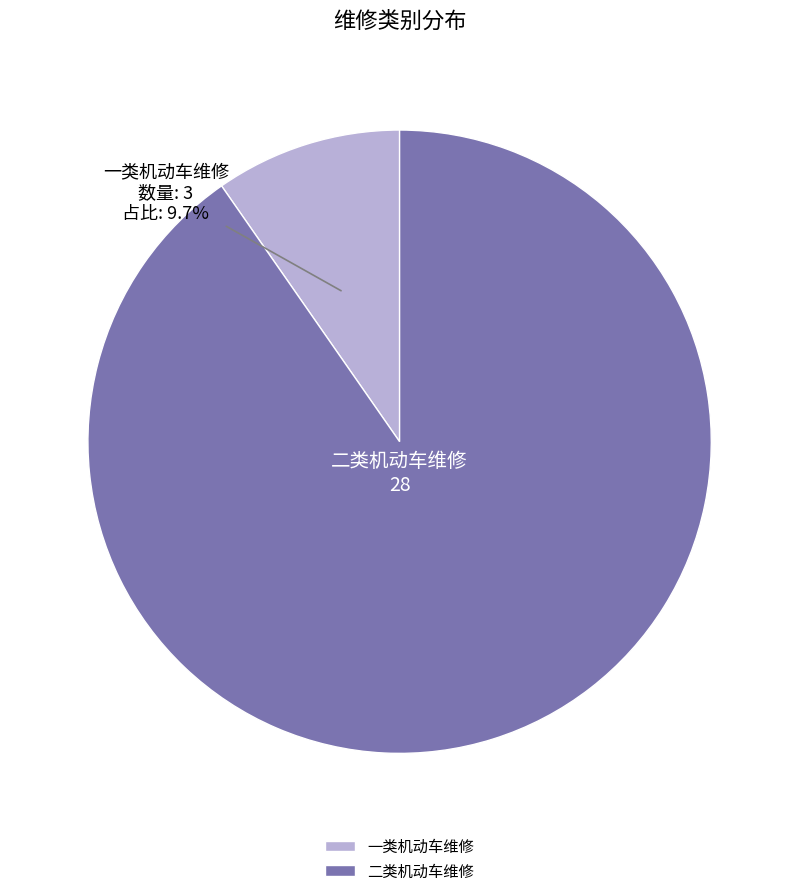

True or false: 二类机动车维修 accounts for 96% of the total.

False